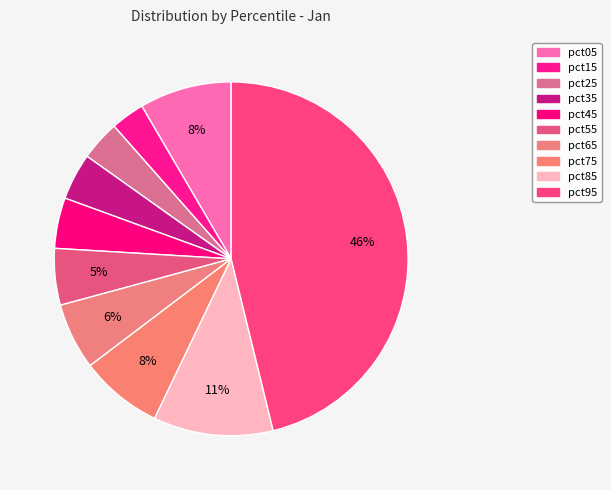

Is pct05 the majority of the pie?

No